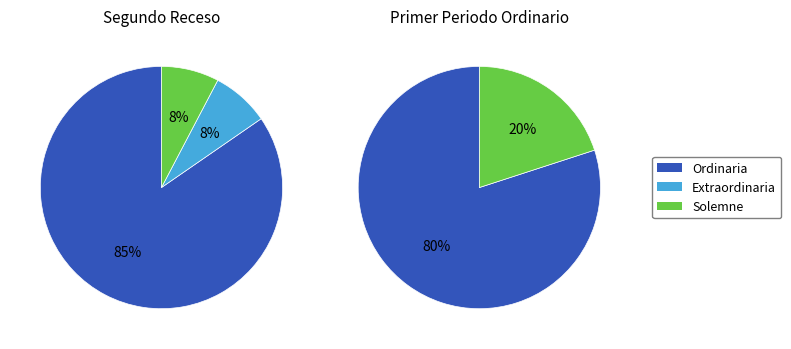

Is there any slice that represents more than half of the pie?

Yes